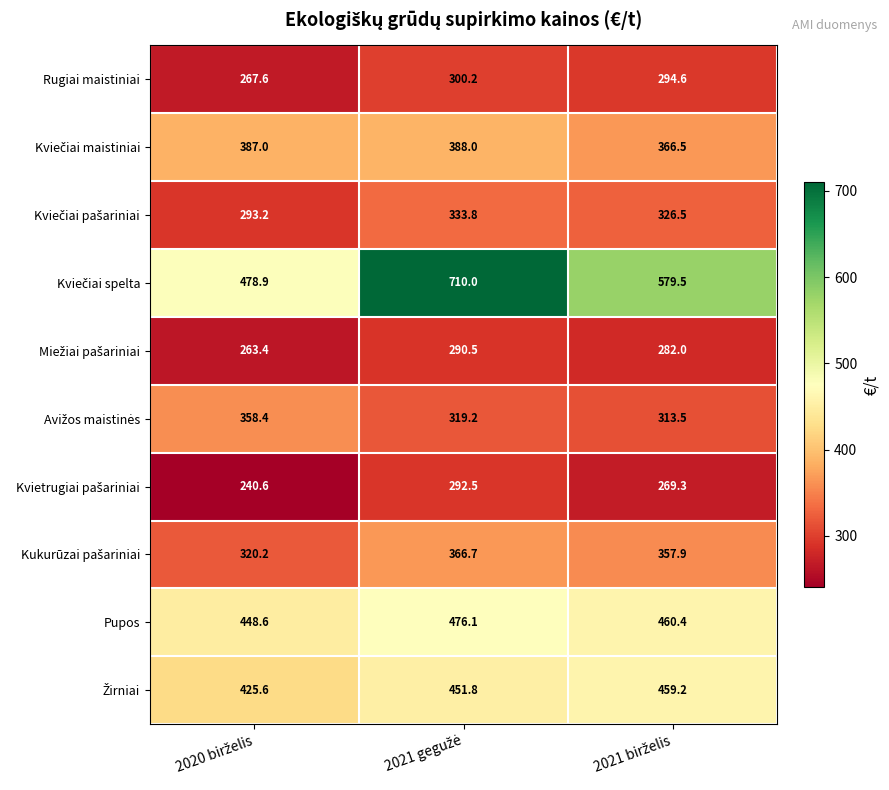

At how many categories does at least one series exceed 477?

3